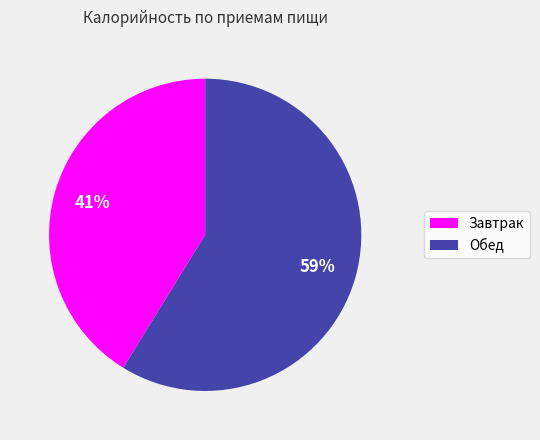

Do Обед and Завтрак together represent more than half of the pie?

Yes